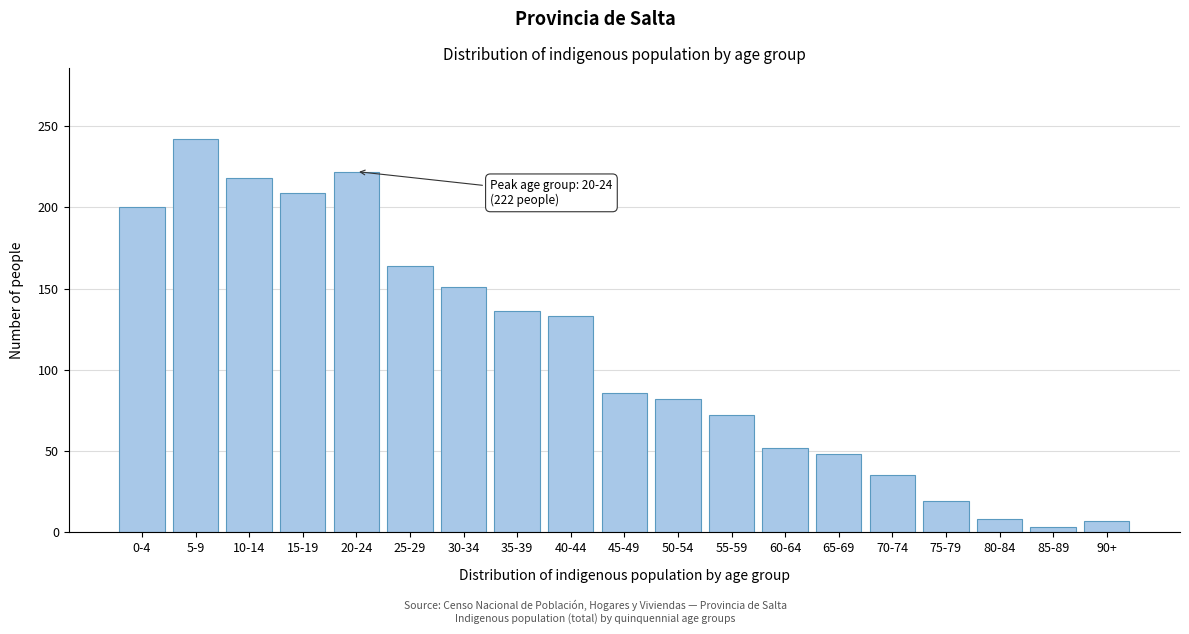

Where is the data nearest to the value 122?

40-44